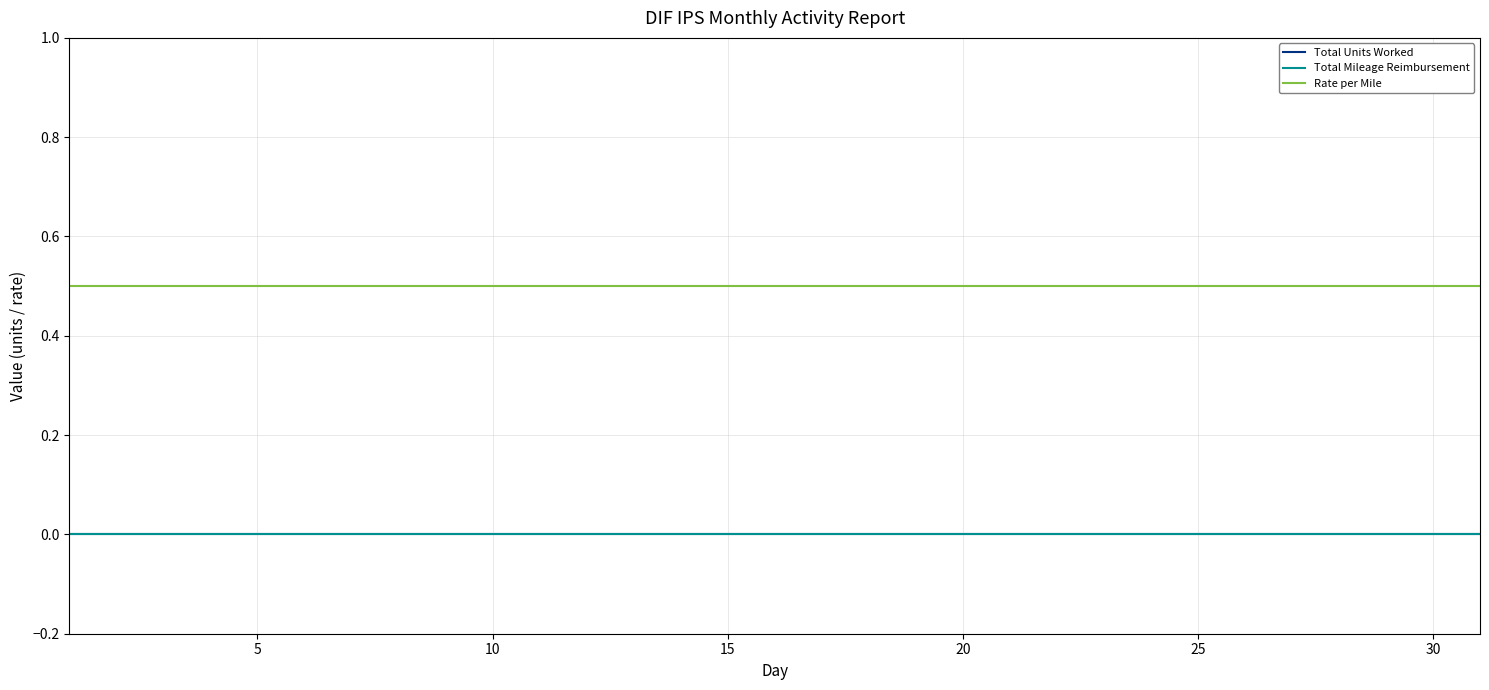

Does the chart have visible grid lines?

Yes